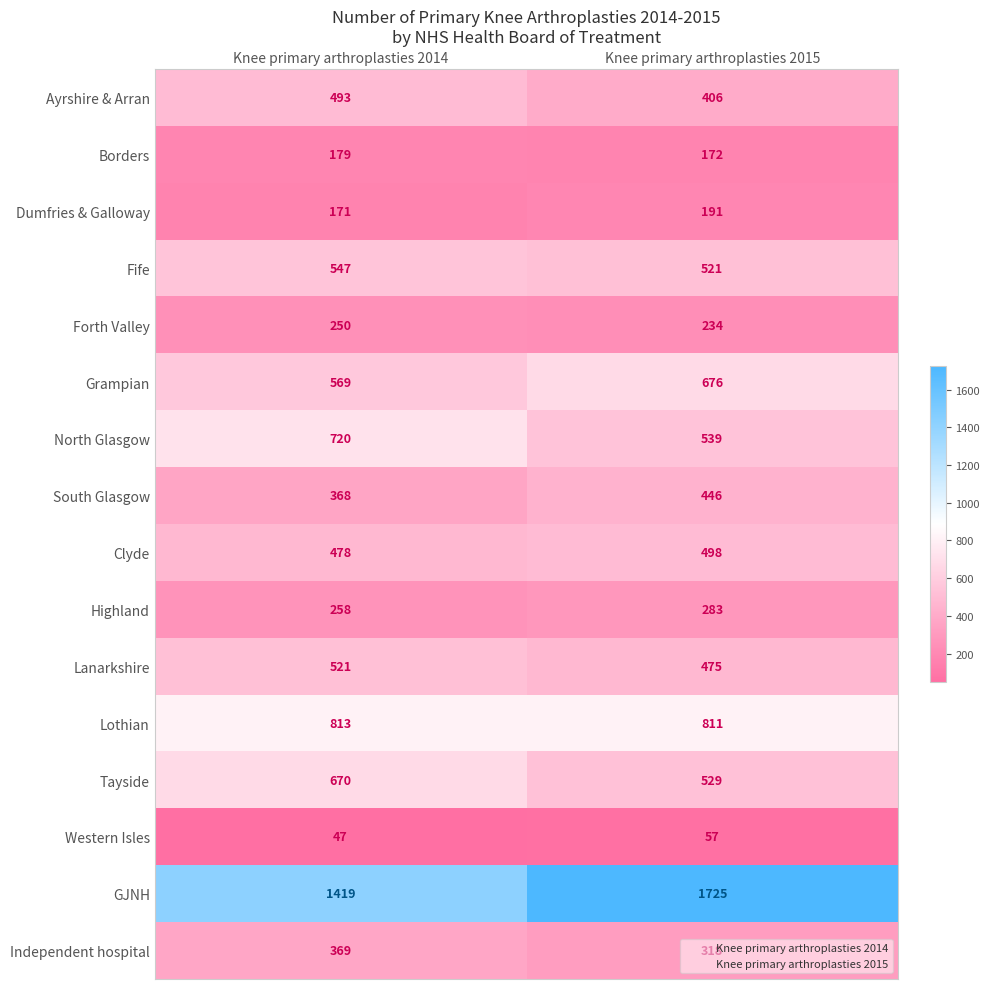

The value of North Glasgow at Knee primary arthroplasties 2015 is 539. True or false?

True